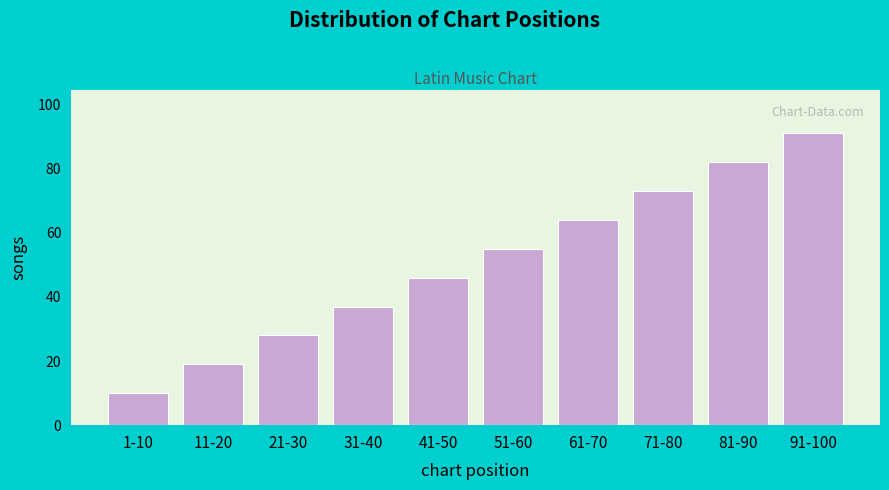

Reading left to right, extract all data points from this chart.

1-10=10	11-20=19	21-30=28	31-40=37	41-50=46	51-60=55	61-70=64	71-80=73	81-90=82	91-100=91